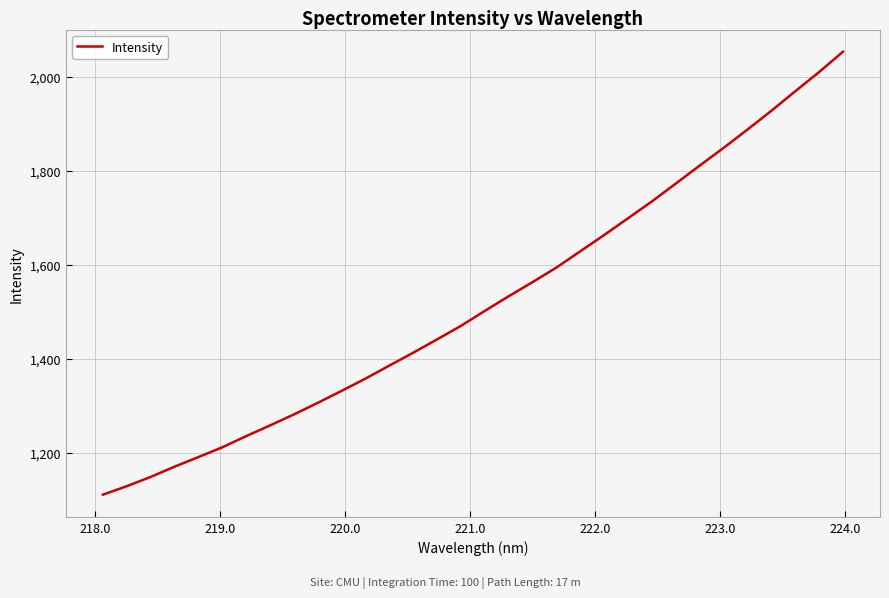

What is the difference between the maximum and minimum values?

943.6